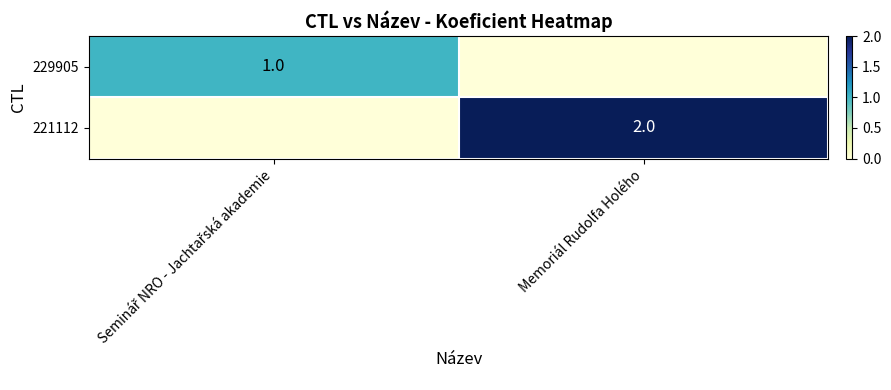

Which category has the lowest value across all series?

Memoriál Rudolfa Holého